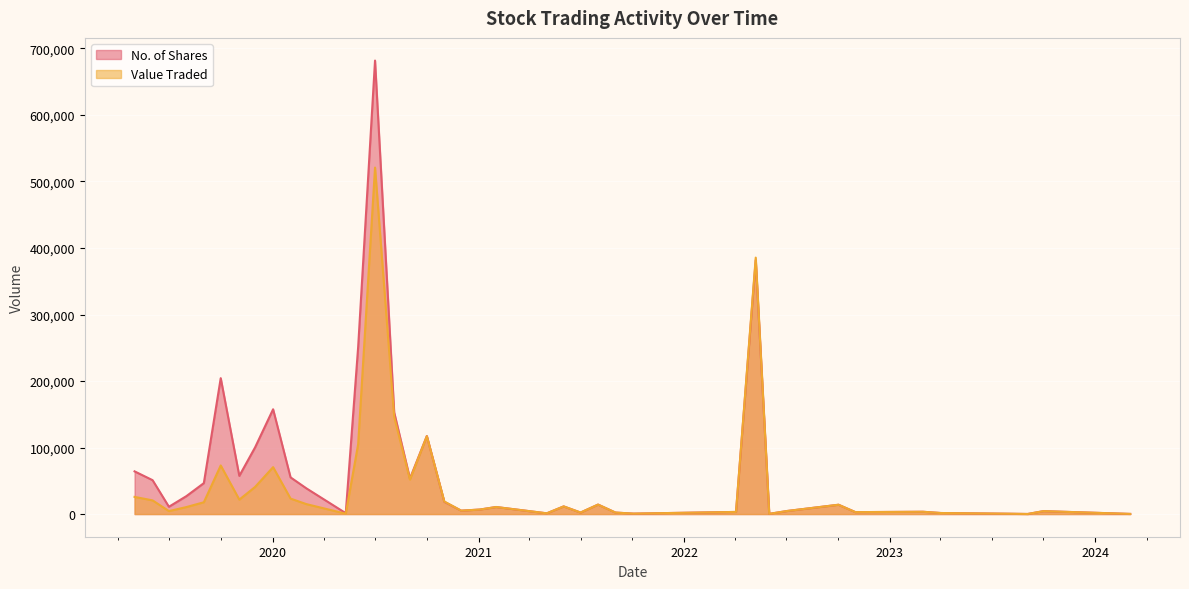

What is the lowest value of the Value Traded series?

100